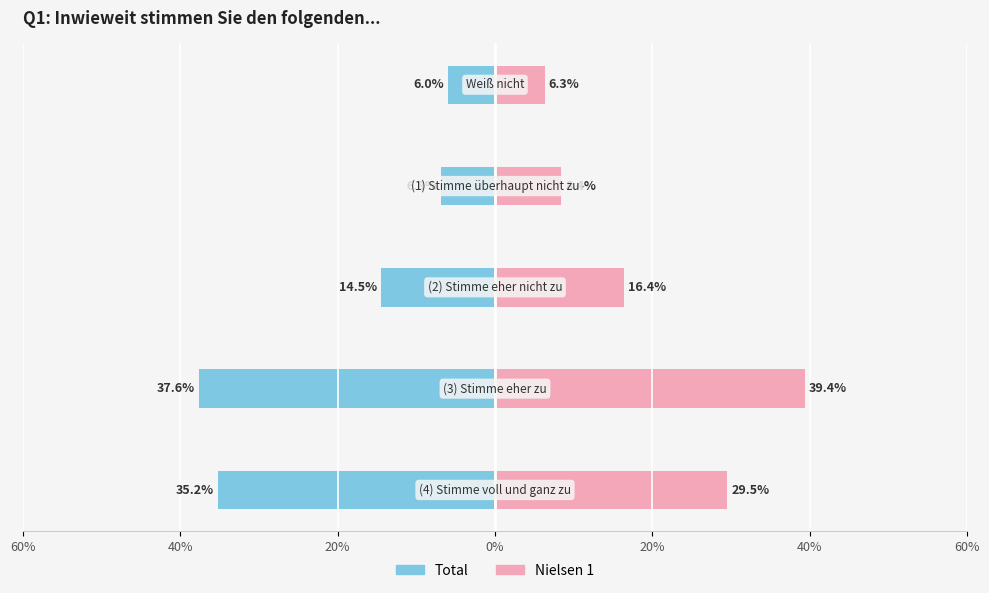

Between 60% and 0%, which series saw the biggest shift?

Total